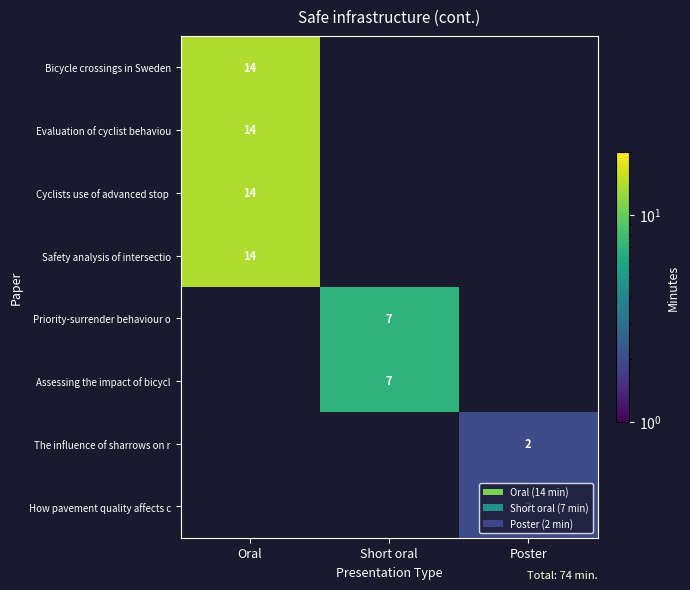

Is it true that Assessing the impact of bicycl equals 7 at Short oral?

True